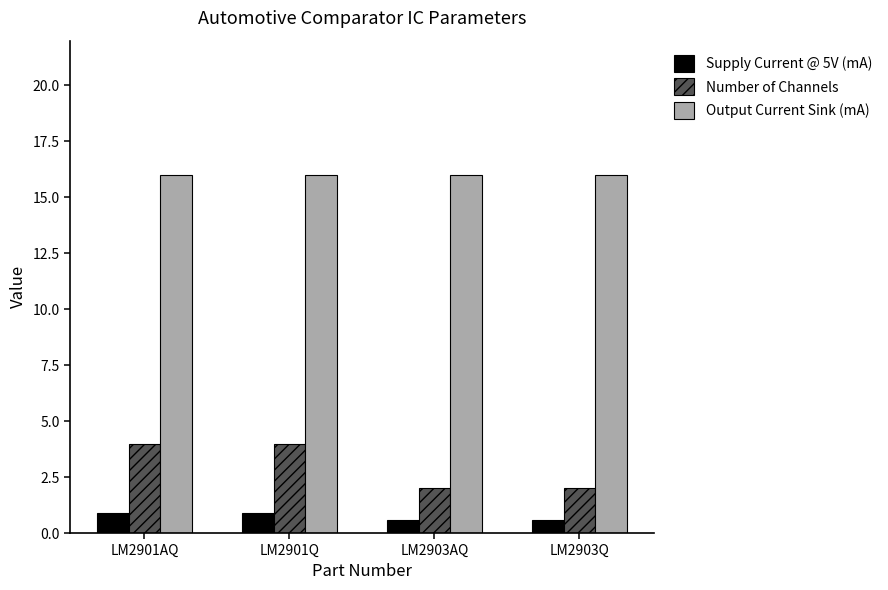

What is the lowest value of the Number of Channels series?

2.0